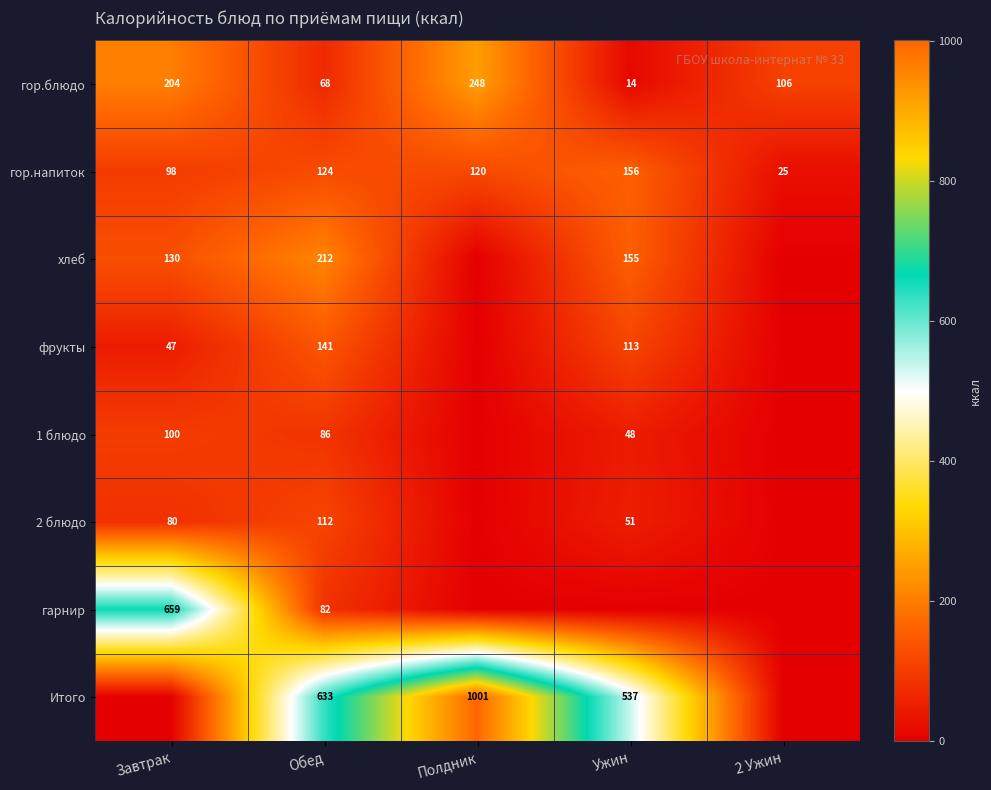

What is the total value across all series at Обед?

1458